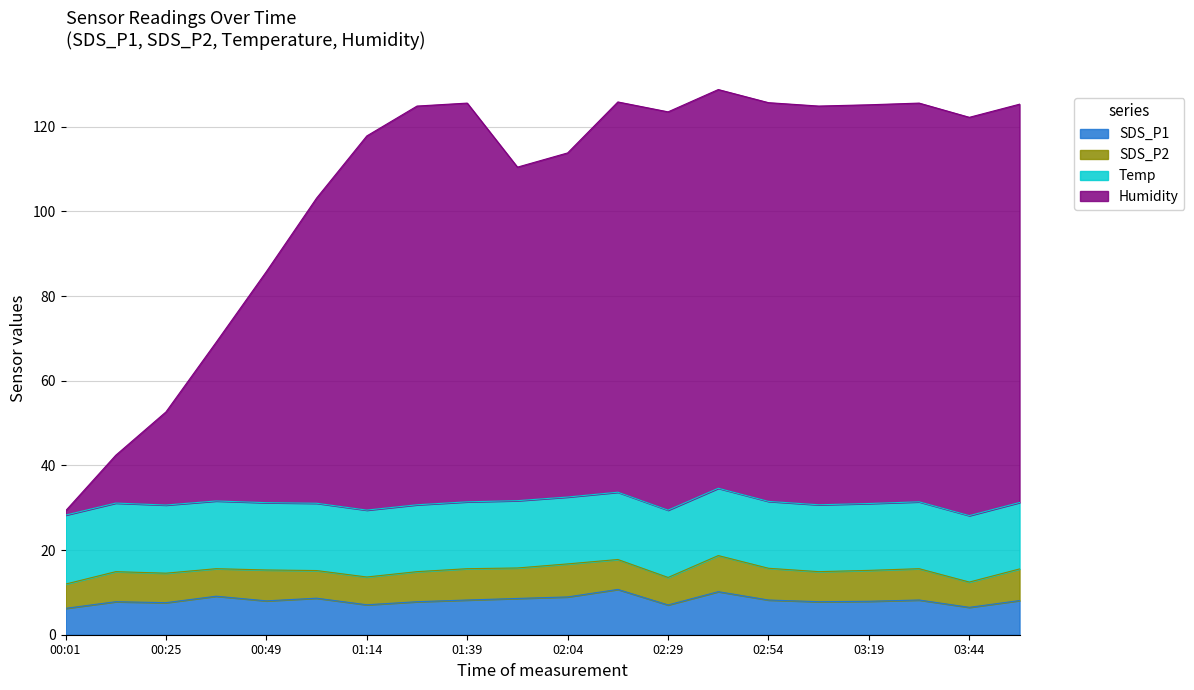

The SDS_P1 series shows 14.6 at 02:04. True or false?

False